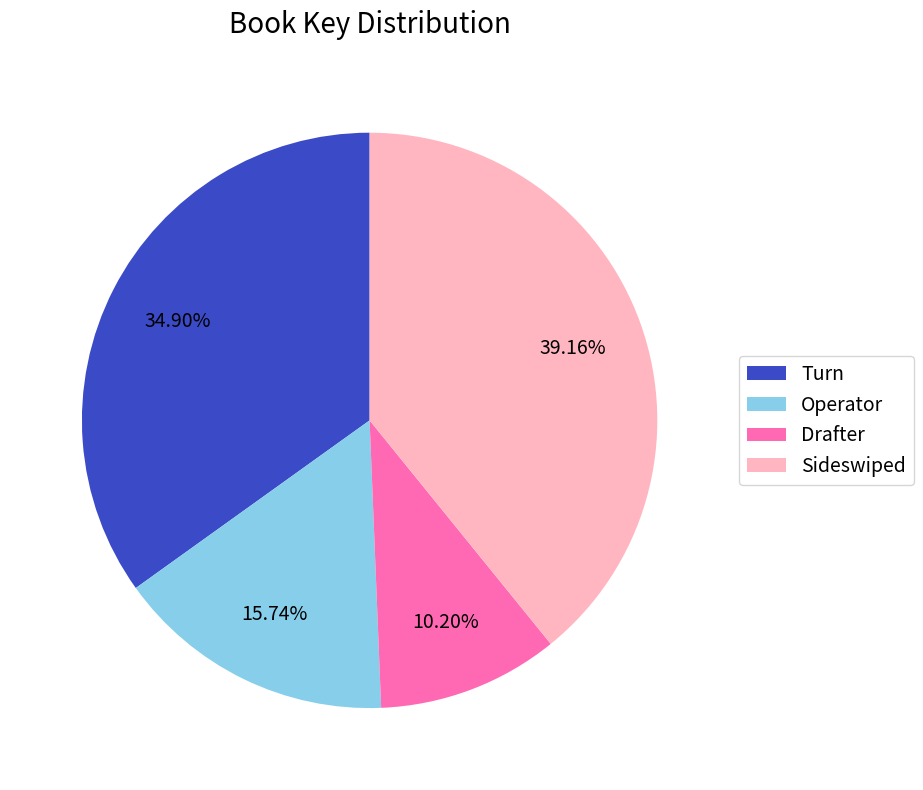

To the nearest percent, what is the average slice percentage?

25%